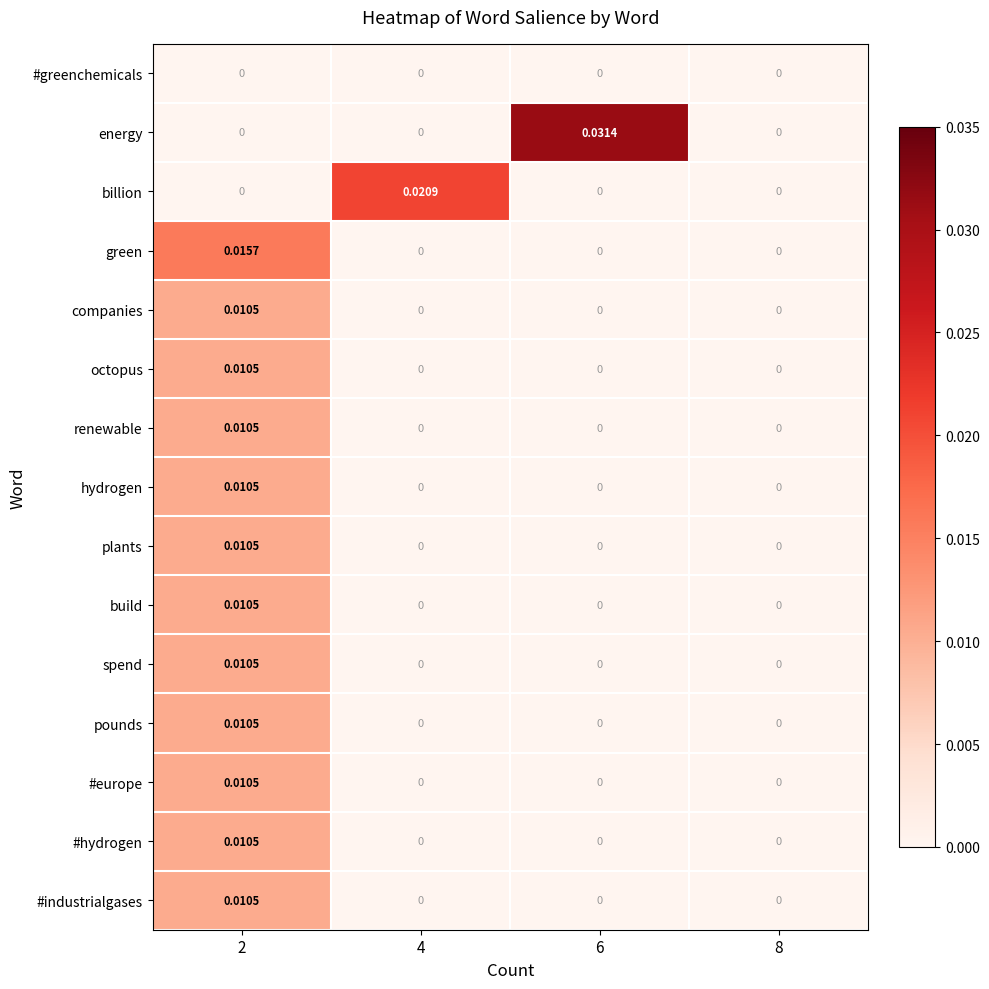

How many distinct data groups are displayed?

15